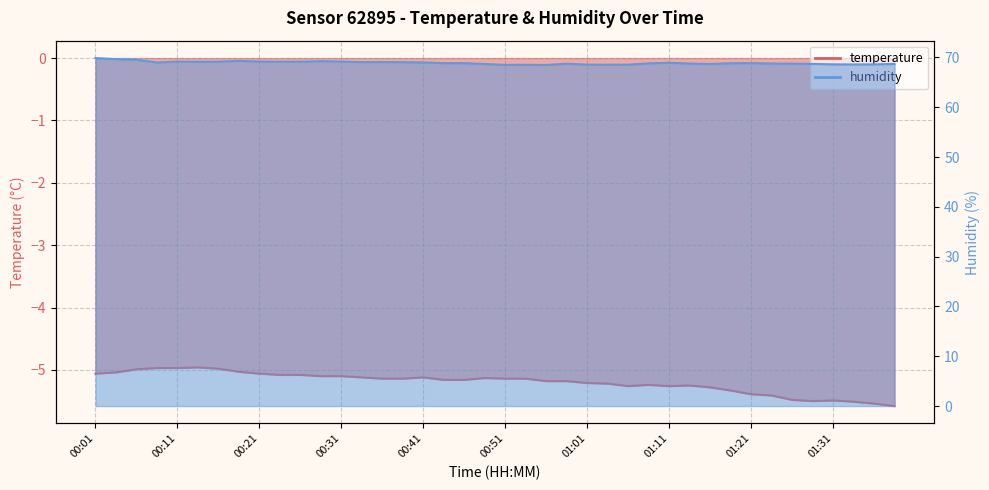

Between 00:11 and 00:59, which is larger?

00:11